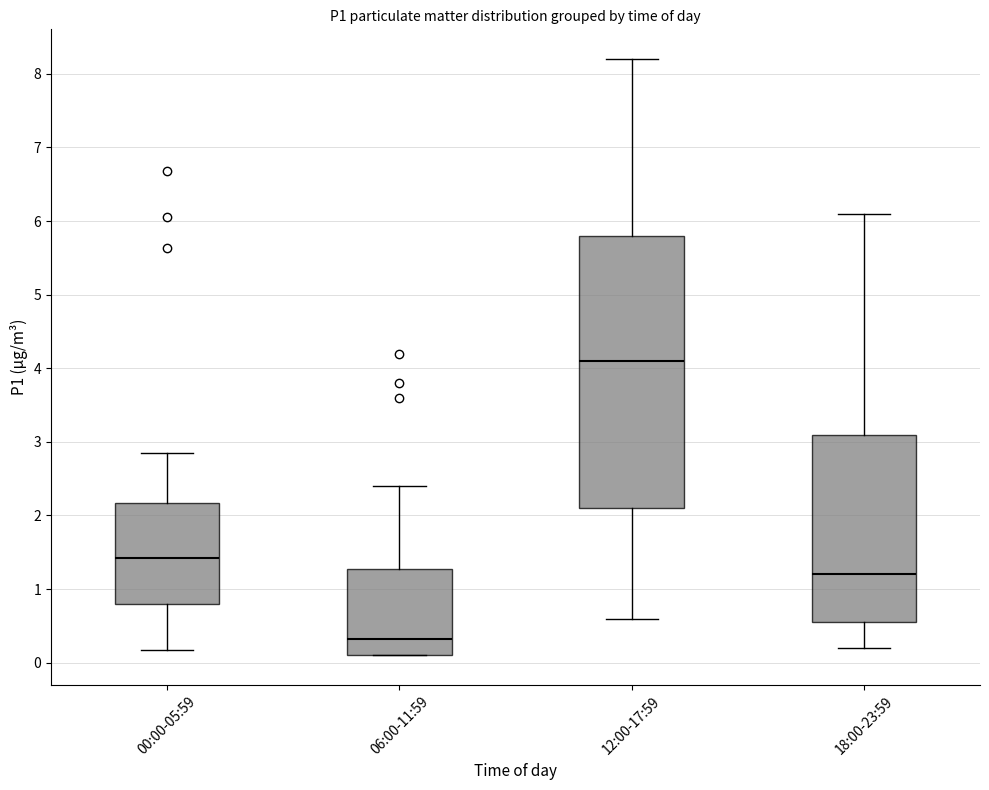

Which box has the highest median line?

12:00-17:59